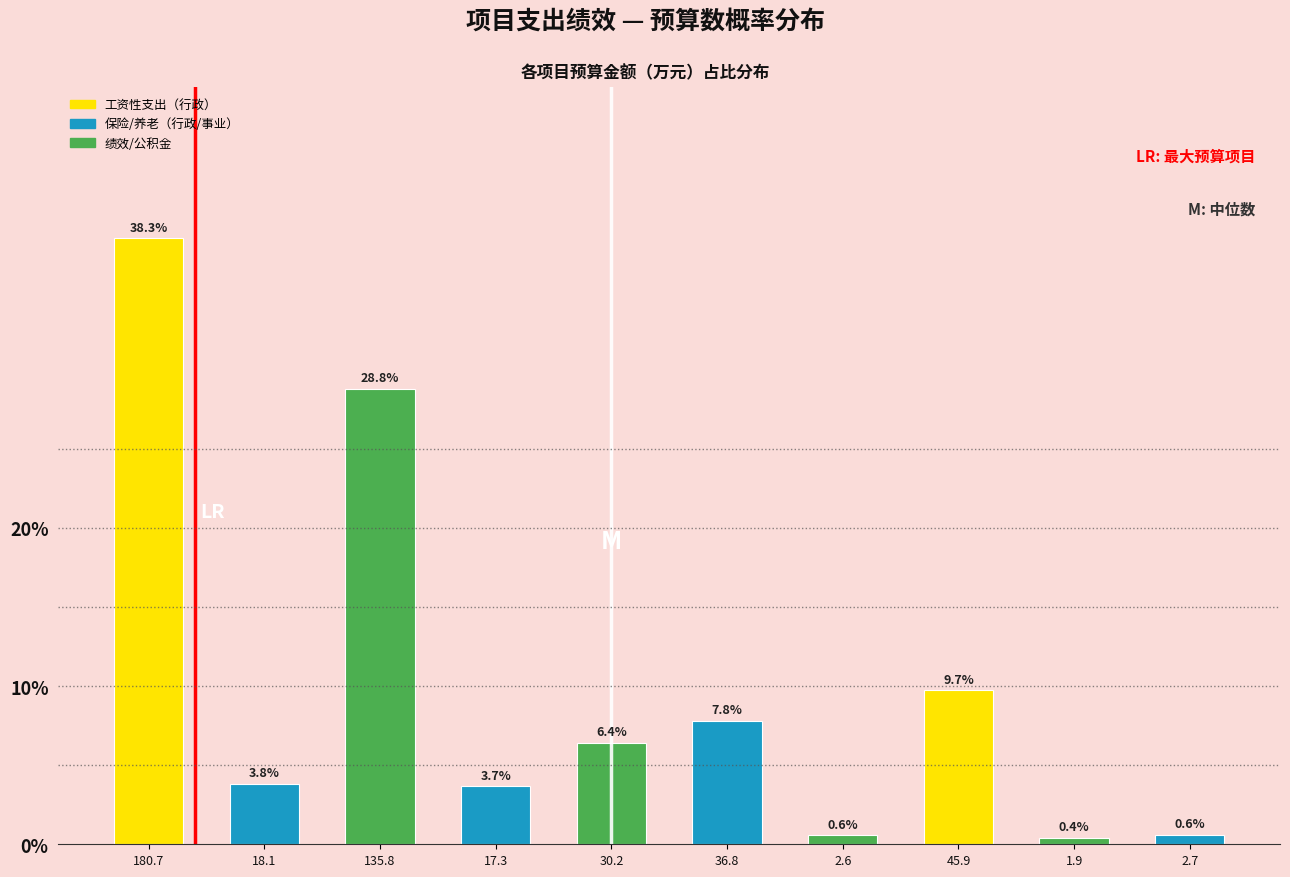

Reading right to left, extract all data points from this chart.

2.7=0.6	1.9=0.4	45.9=9.7	2.6=0.6	36.8=7.8	30.2=6.4	17.3=3.7	135.8=28.8	18.1=3.8	180.7=38.3